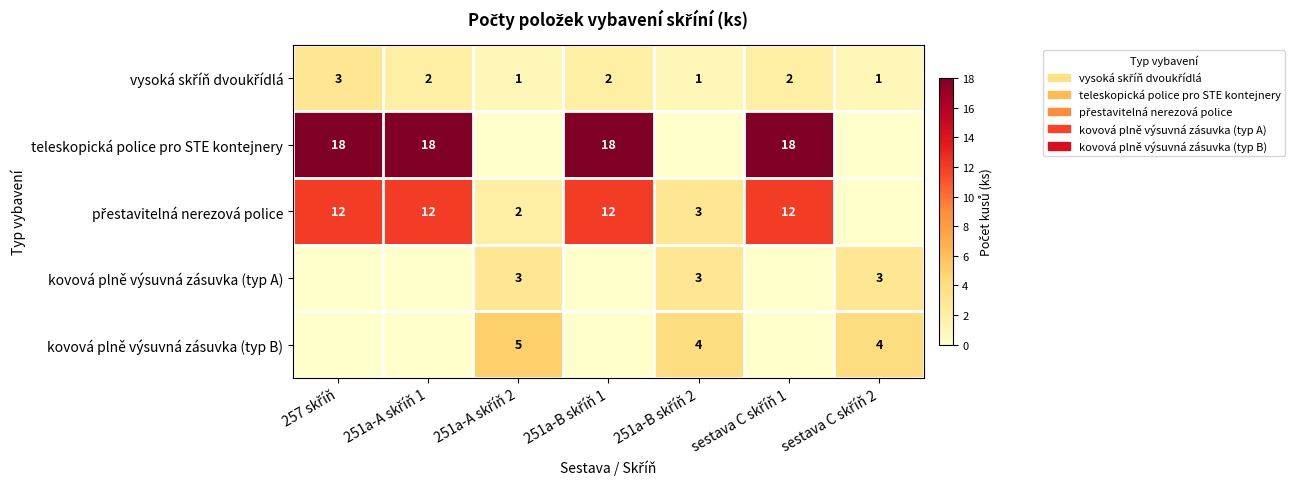

What is the difference between the teleskopická police pro STE kontejnery values at 251a-A skříň 2 and 251a-B skříň 1?

18